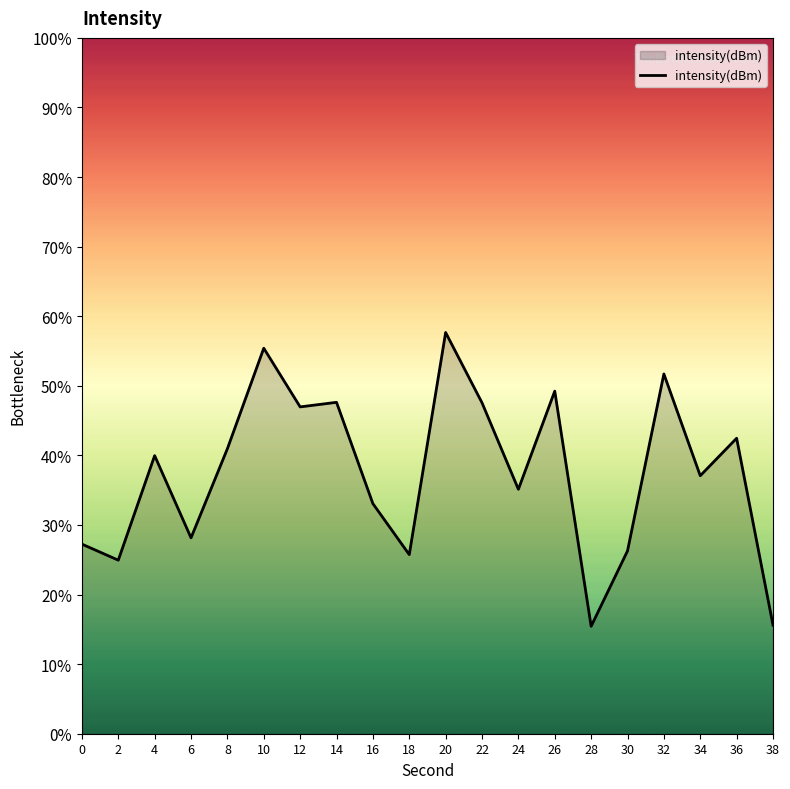

Where is the data nearest to the value -131?

4